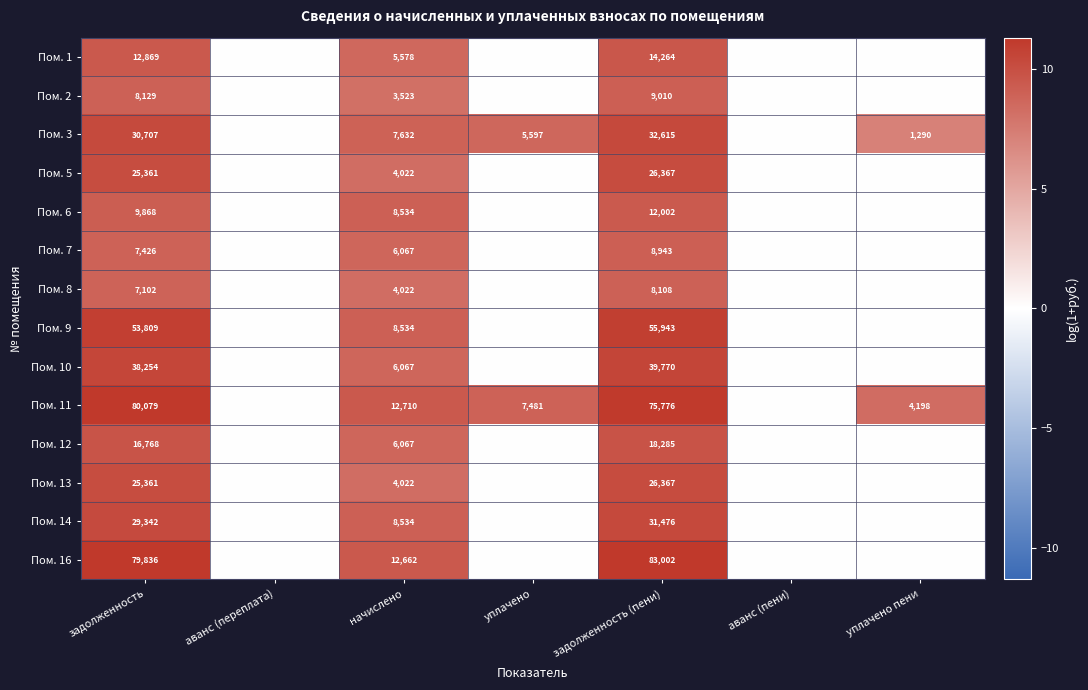

What is the total value across all series at задолженность?

424911